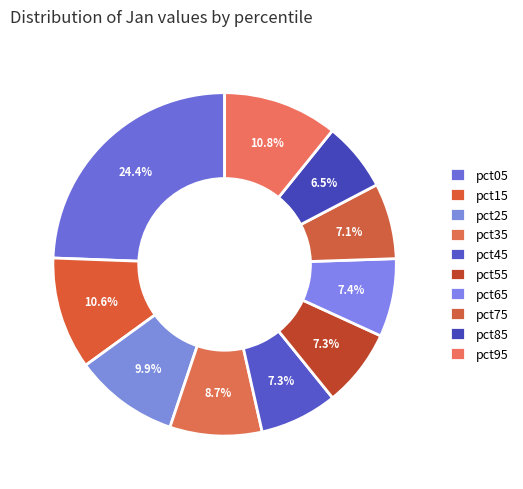

To the nearest percent, what is the average slice percentage?

10%